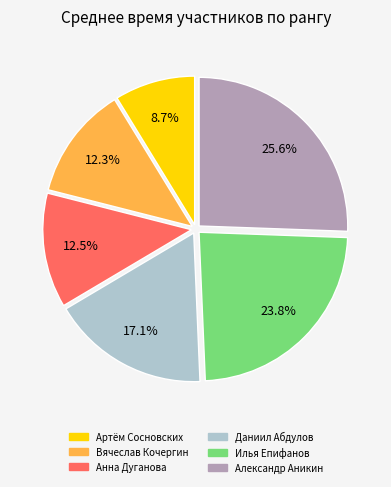

Combined, what portion of the pie is Анна Дуганова and Даниил Абдулов?

29.6%